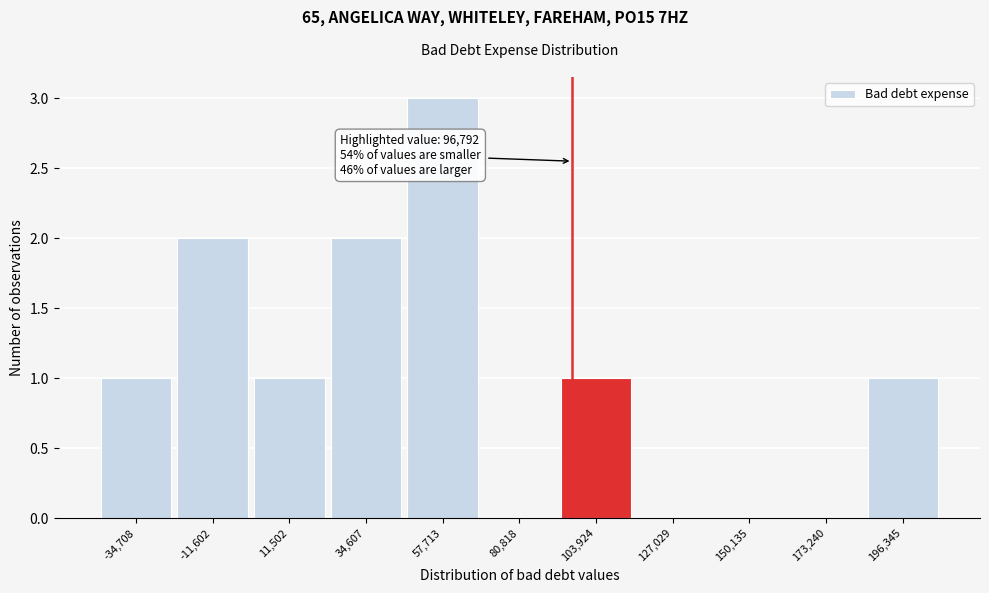

Over which range of the x-axis is the bar tallest?

45000 to 70000